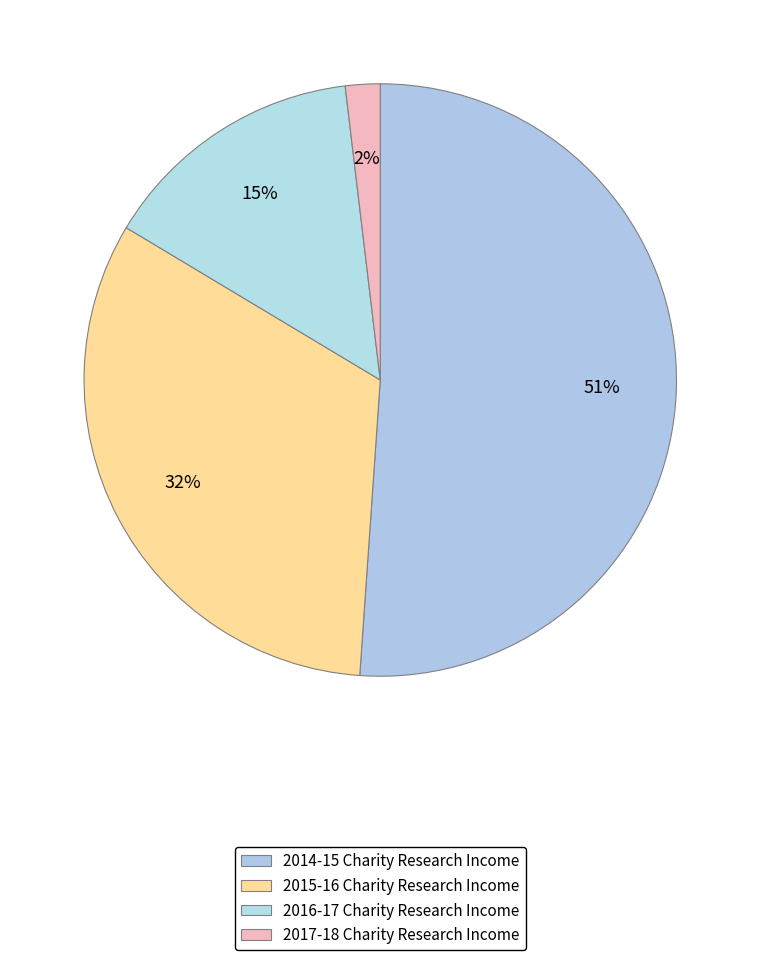

What percentage is the 2015-16 Charity Research Income slice, to the nearest percent?

32%